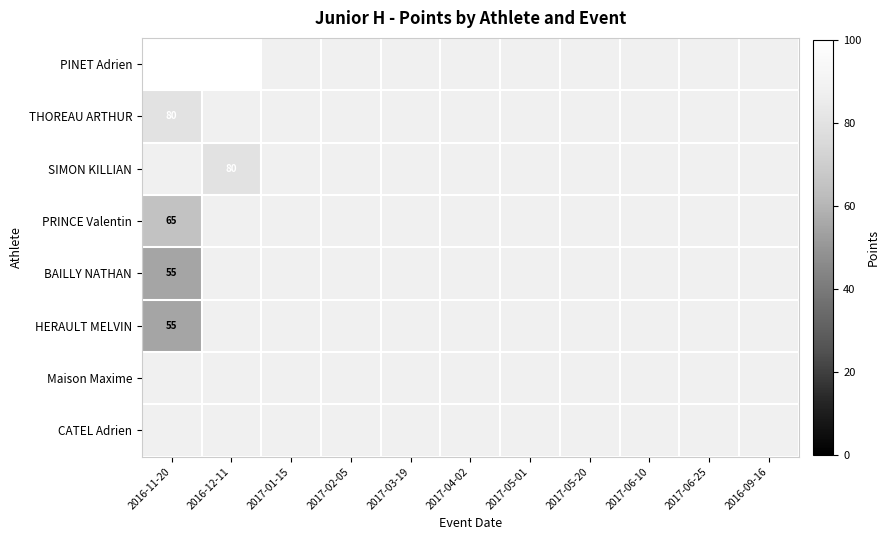

True or false: THOREAU ARTHUR has a value of 80 at 2016-11-20.

True